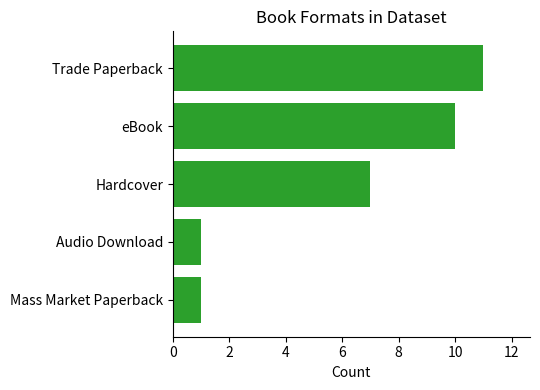

Where is the data nearest to the value 6?

Hardcover